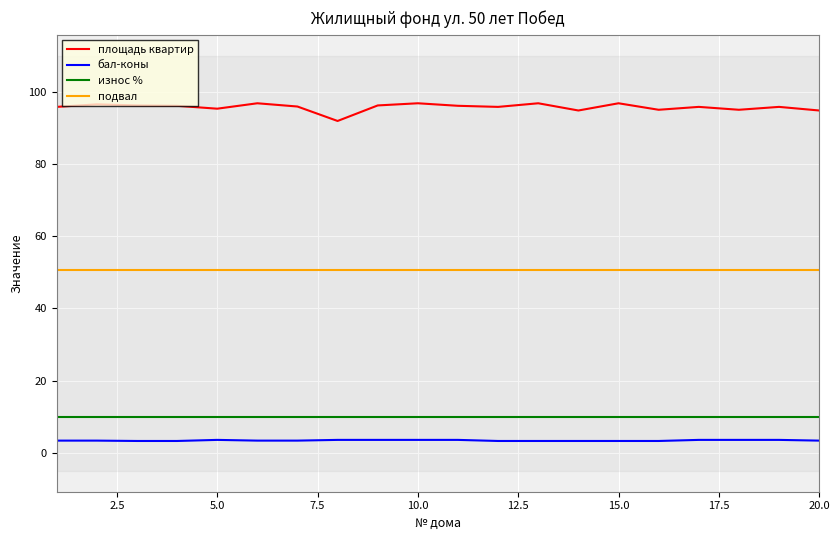

How many values in the площадь квартир series are below 95?

3